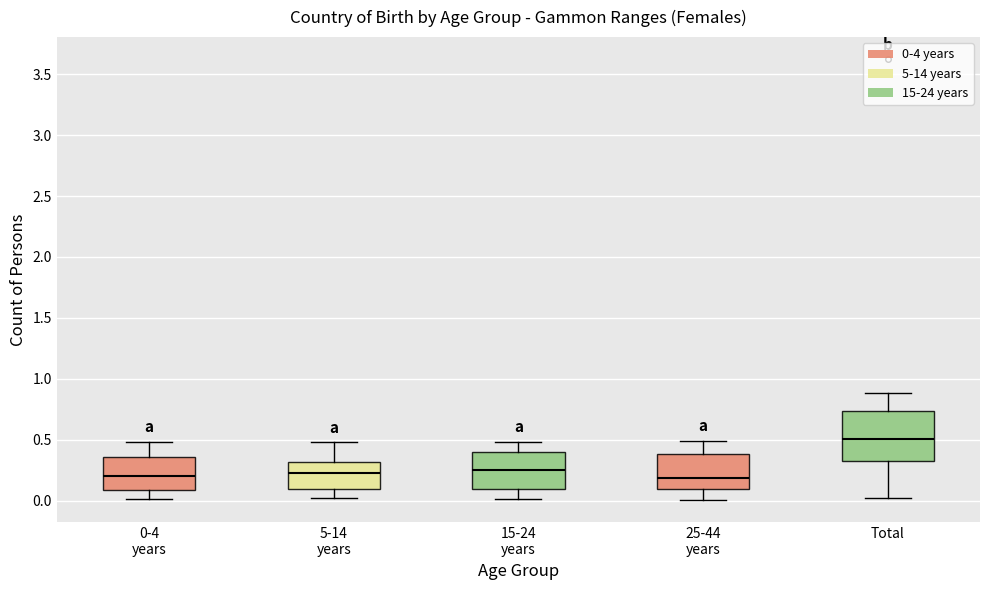

Which box is the tallest, from its lower edge to its upper edge?

Total